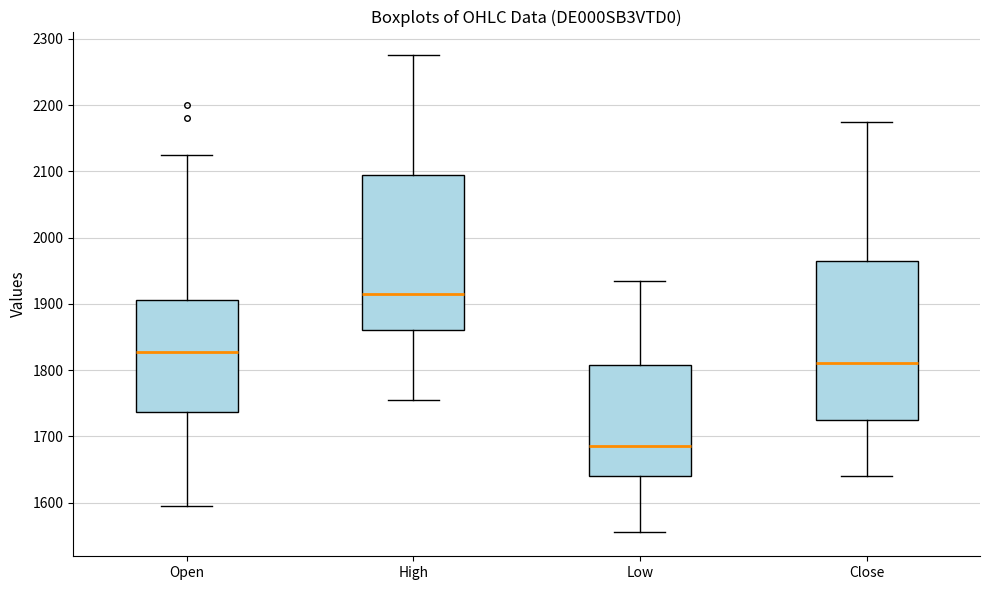

Reading left to right, transcribe this box plot: for each box, give where its median line is, the range the box spans, and where its two whiskers end, as read against the y-axis. The values are not printed on the chart, so give them approximately, as read against the axis.

Open: median 1830, box 1740 to 1910, whiskers 1600 to 2130
High: median 1920, box 1860 to 2090, whiskers 1760 to 2280
Low: median 1690, box 1640 to 1810, whiskers 1560 to 1940
Close: median 1810, box 1730 to 1970, whiskers 1640 to 2180